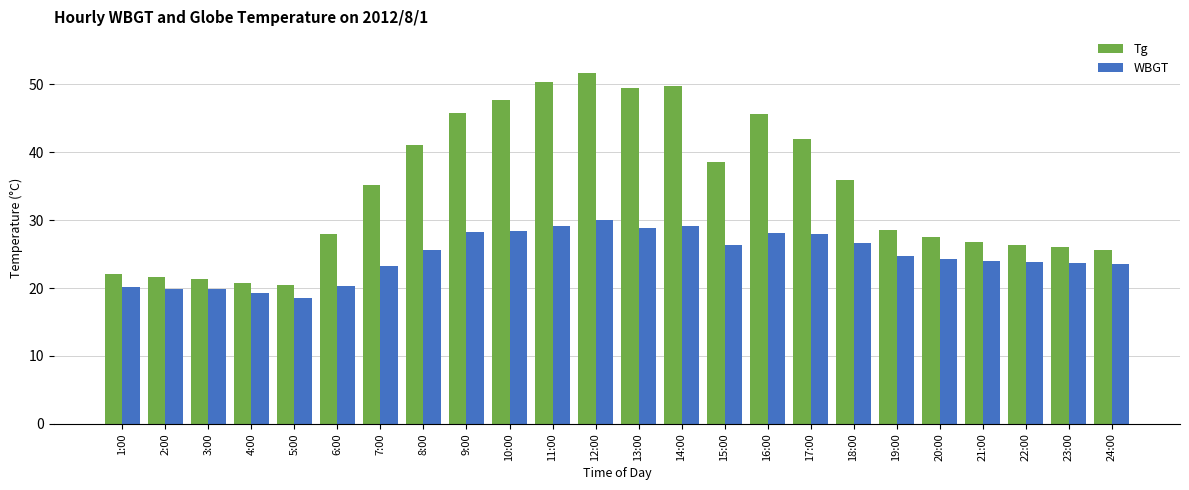

What is the average value of the Tg series?

34.5